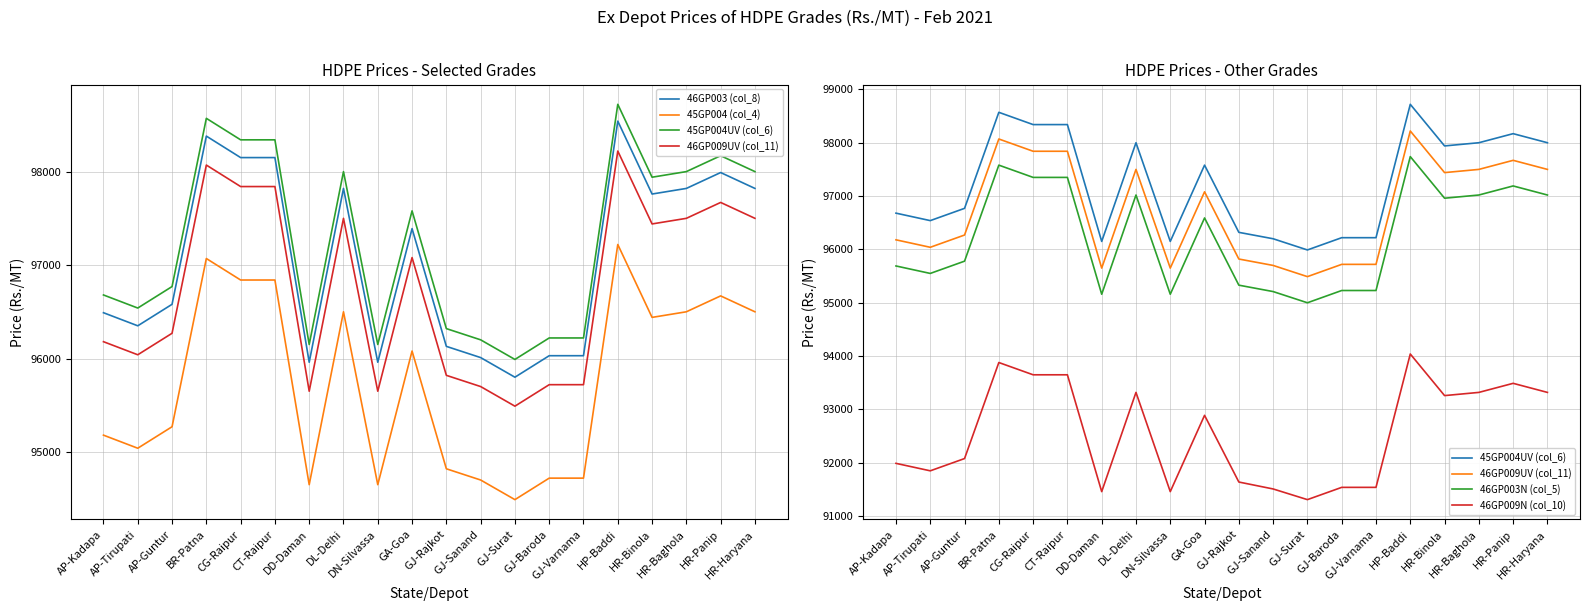

In 46GP003 (col_8), how many points are higher than both neighbors (excluding endpoints)?

5